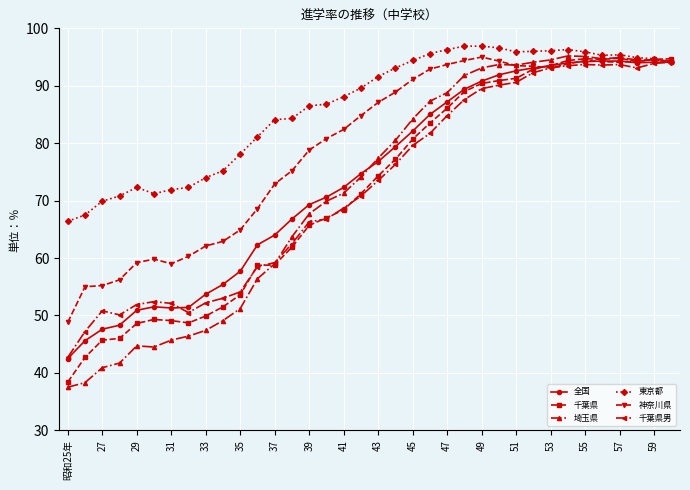

Which series has the largest total across all categories?

東京都